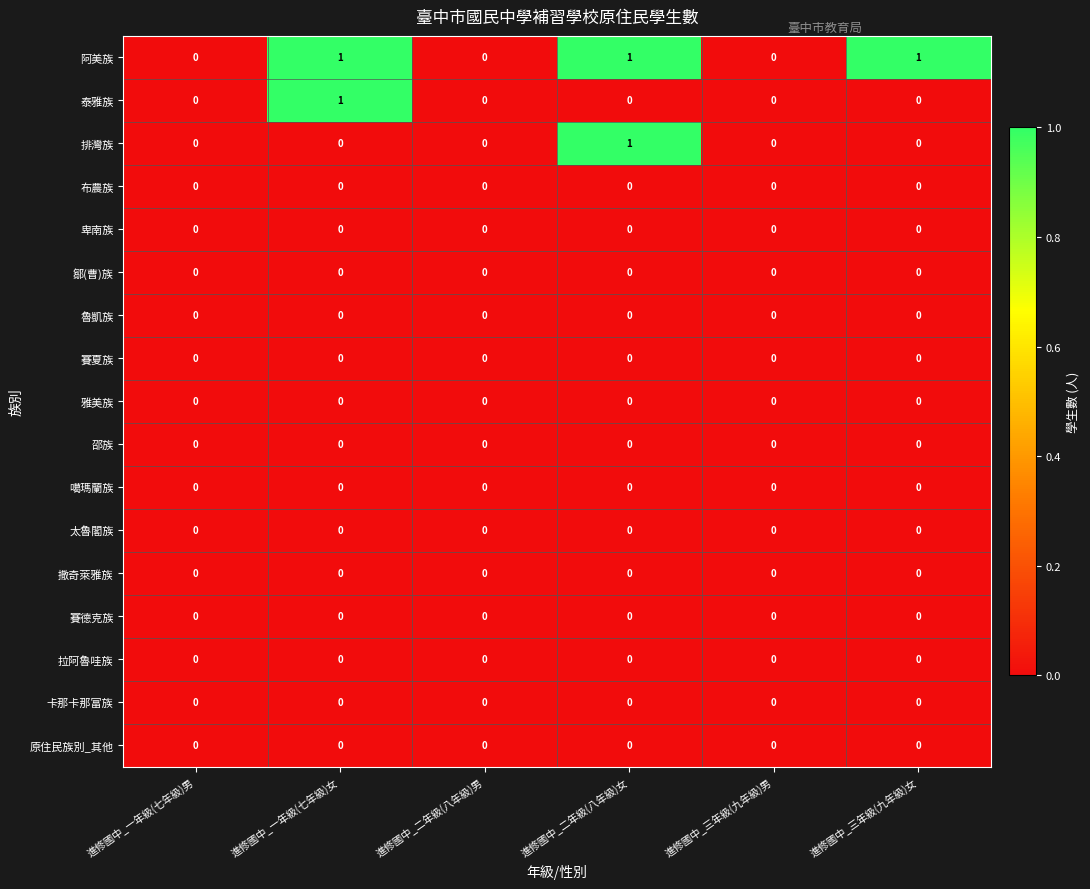

Which series has the largest total across all categories?

阿美族